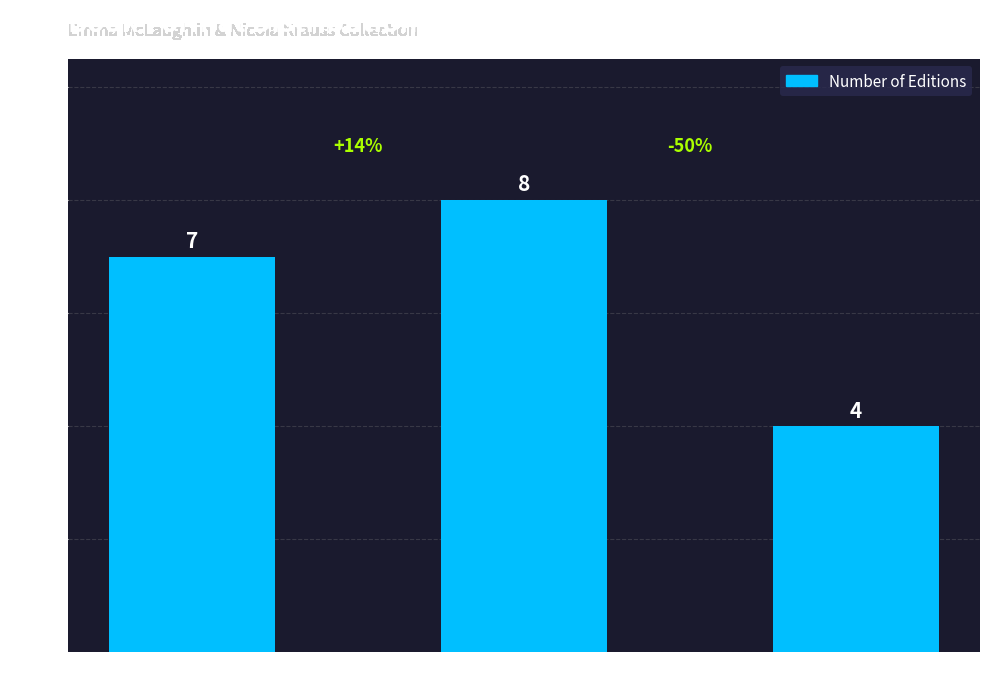

Rank the categories by value from highest to lowest.

eBook, Trade Paperback, Audio Download